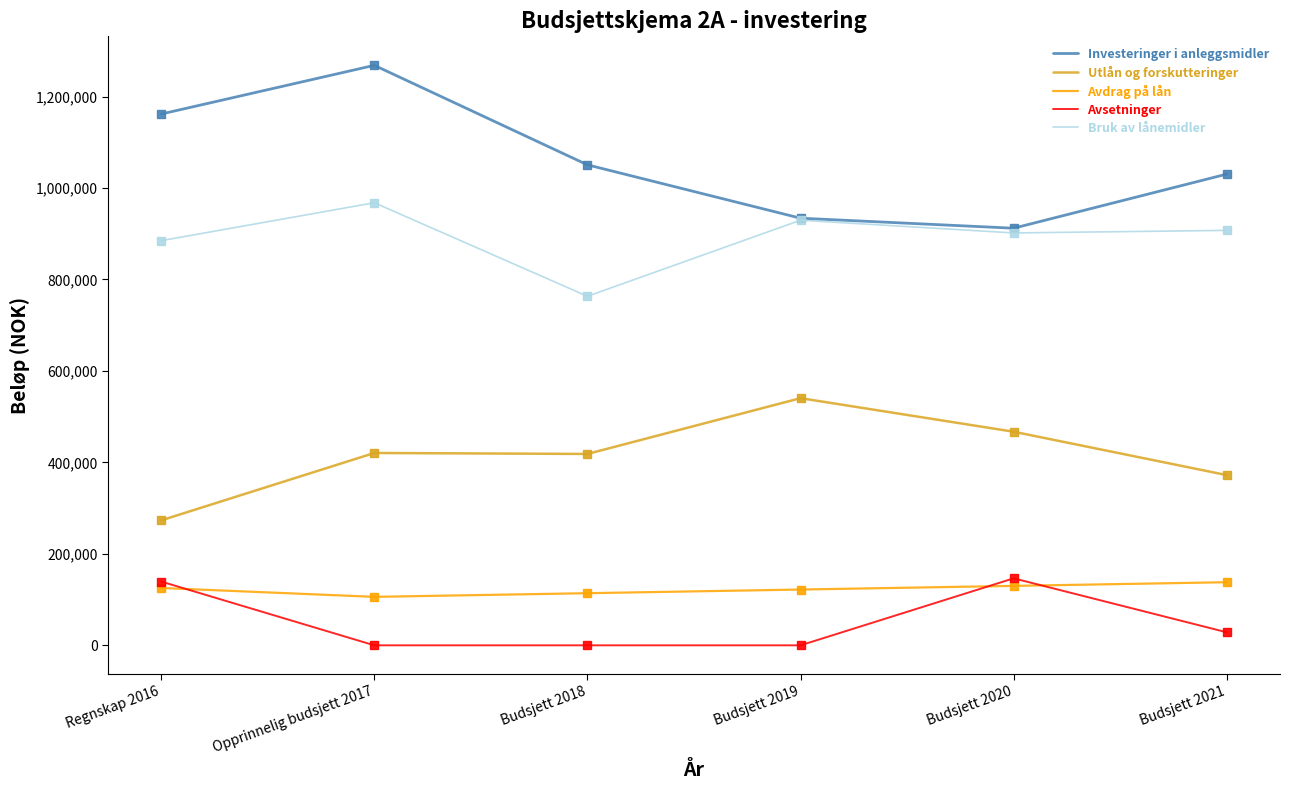

Rank the series at Opprinnelig budsjett 2017 from highest to lowest value.

Investeringer i anleggsmidler, Bruk av lånemidler, Utlån og forskutteringer, Avdrag på lån, Avsetninger